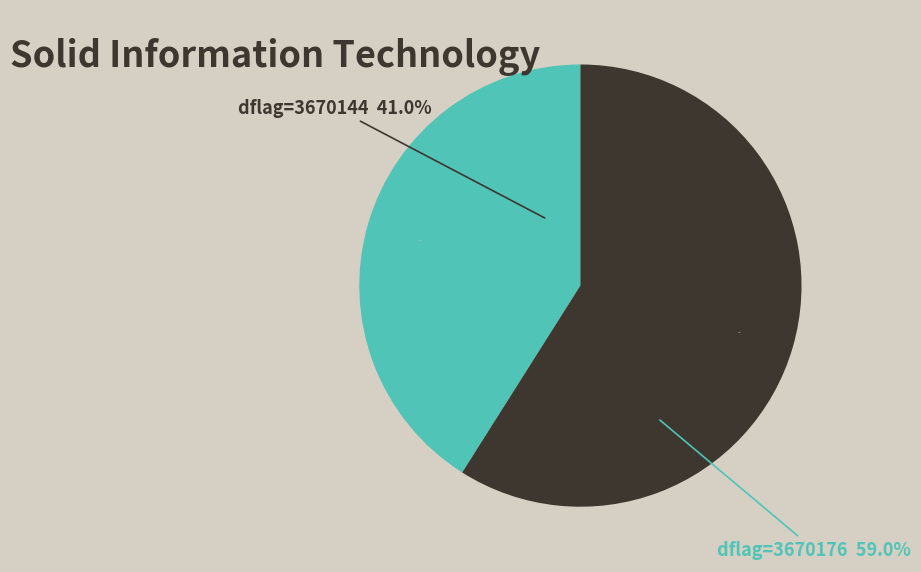

The 3670144 slice represents 55% of the pie. True or false?

False